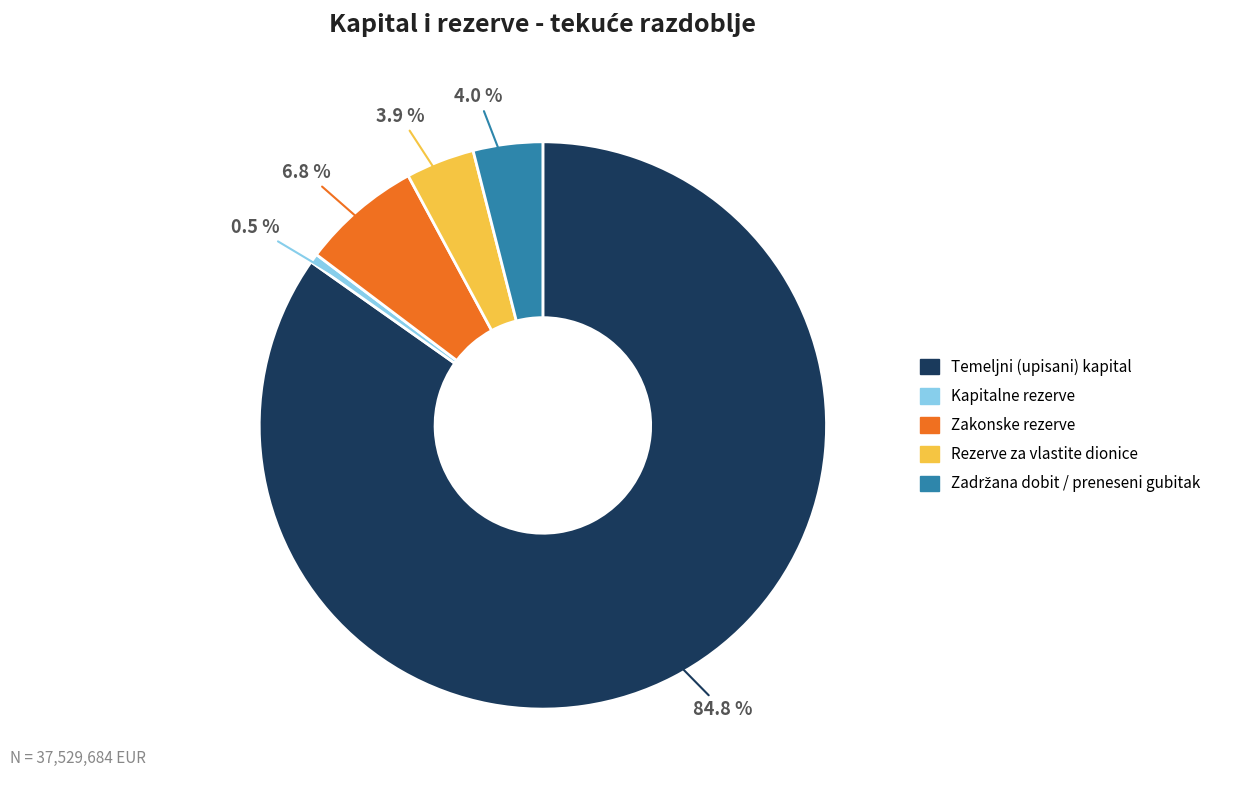

What is the largest slice in the pie chart?

Temeljni (upisani) kapital